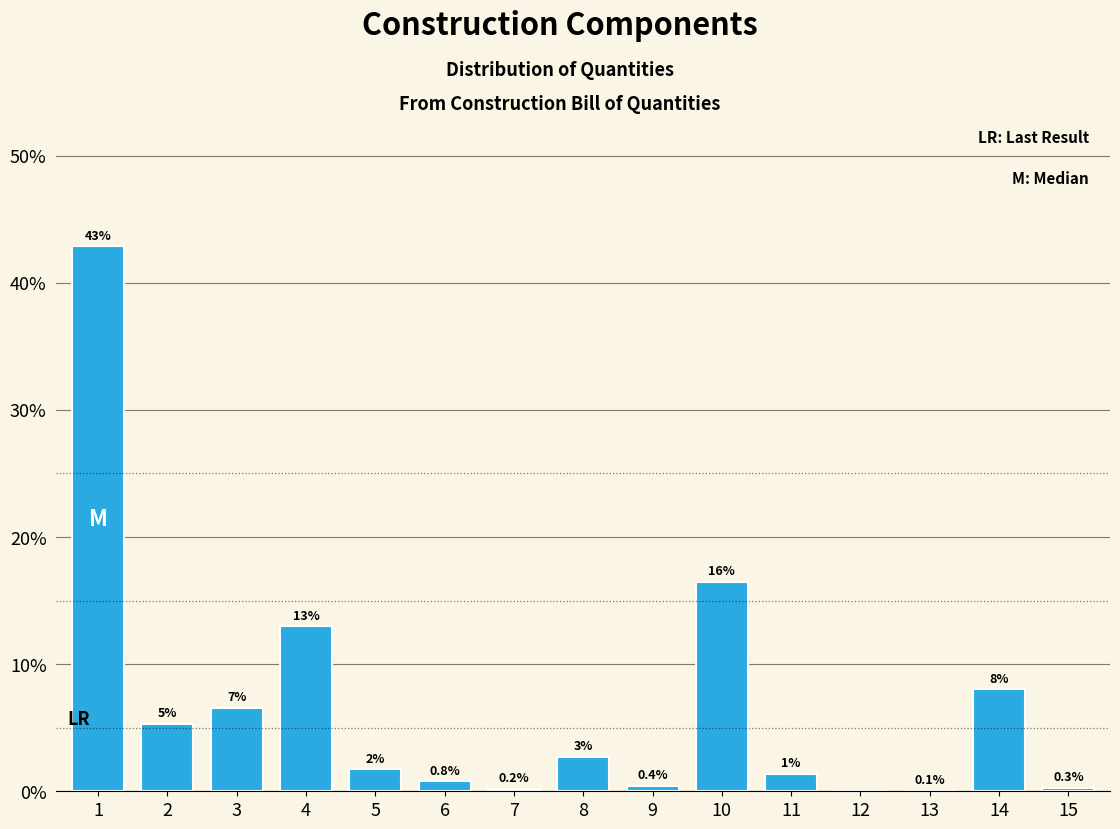

The value at 4 is 19.8. True or false?

False